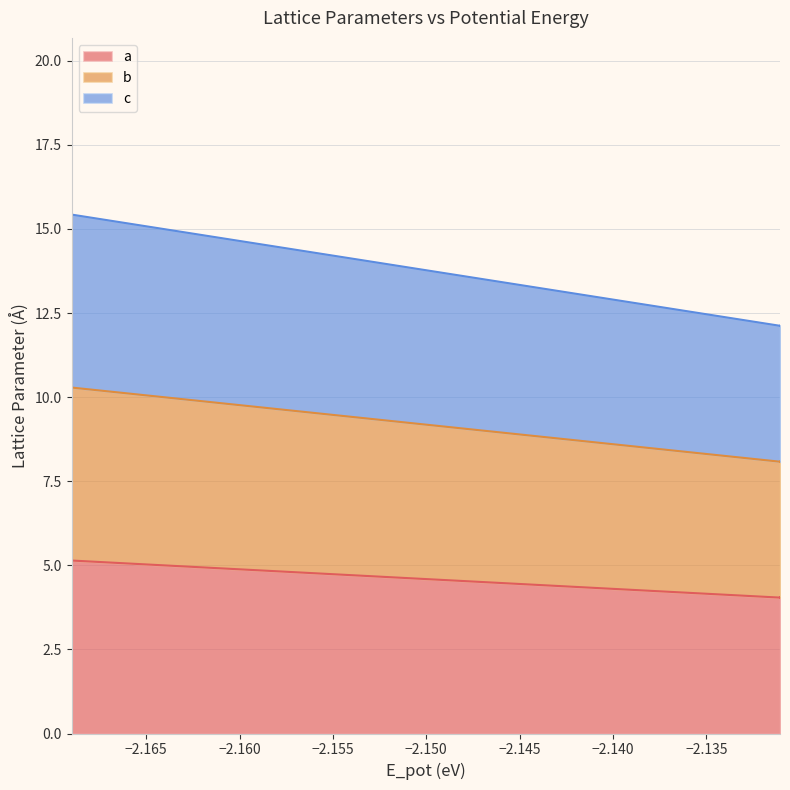

Does the chart display data point markers on the line(s)?

No